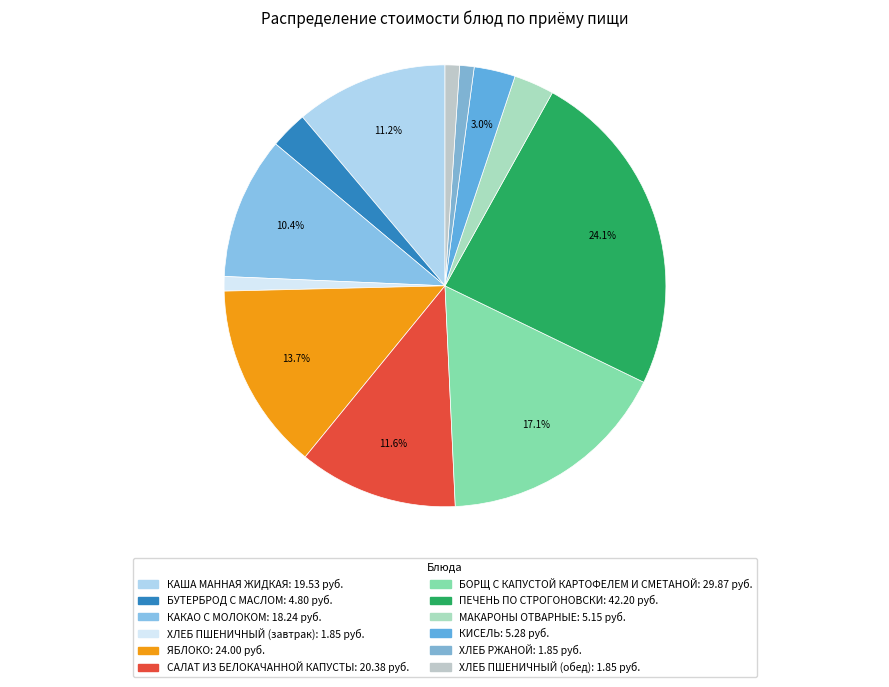

Is it true that ХЛЕБ ПШЕНИЧНЫЙ (завтрак) is 1% of the pie?

True